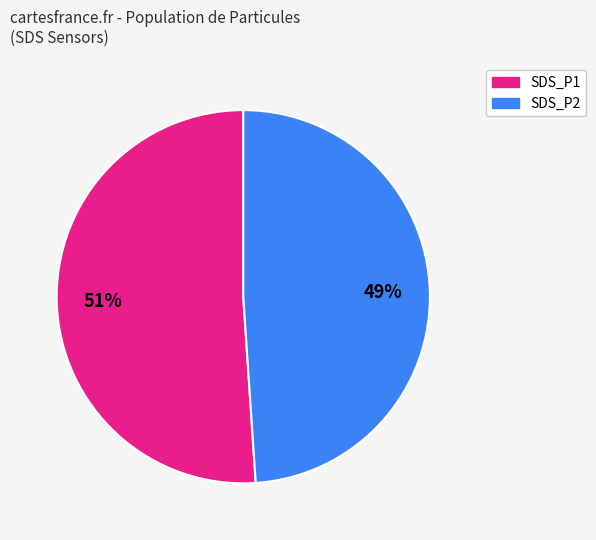

To the nearest percent, what is the combined percentage of SDS_P1 and SDS_P2?

100%